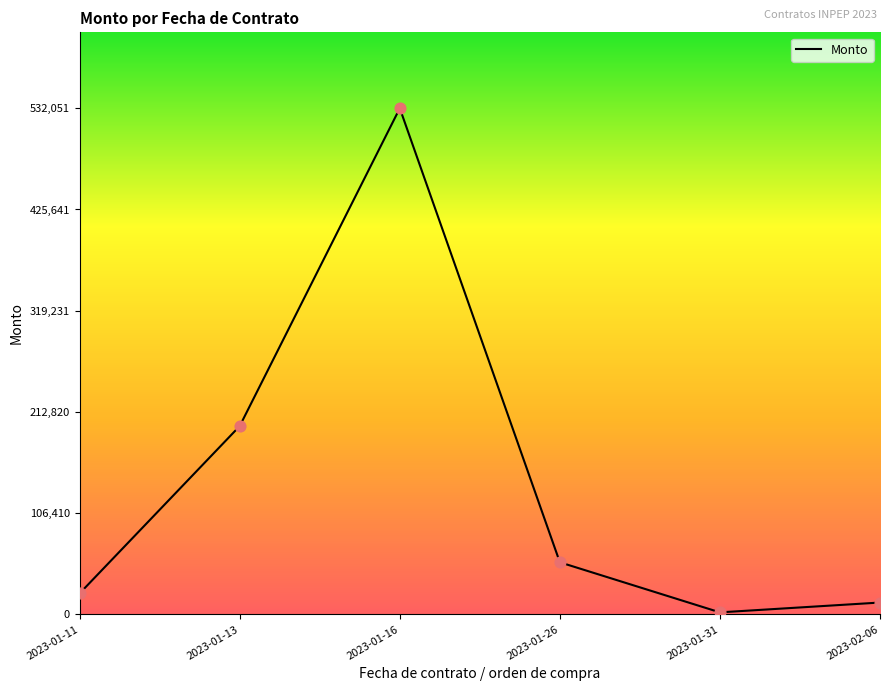

Between 2023-01-31 and 2023-02-06, which is larger?

2023-02-06